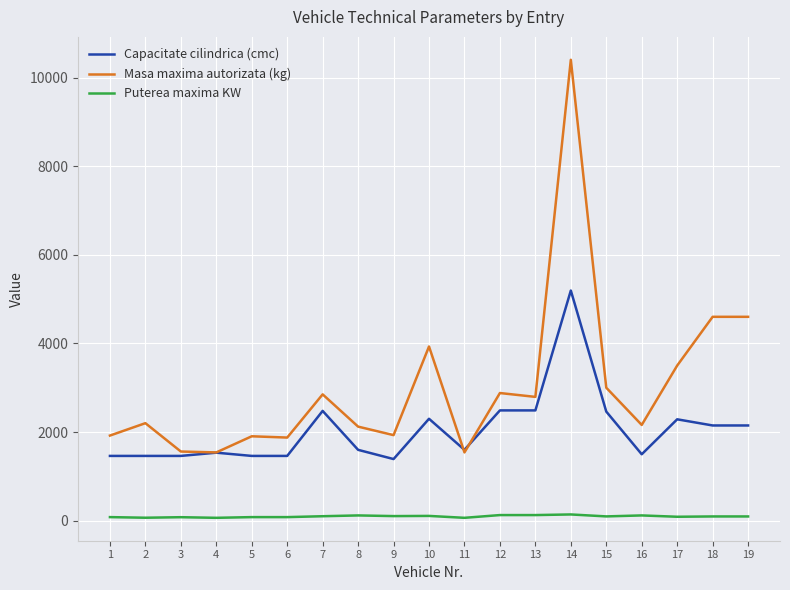

True or false: Puterea maxima KW and Masa maxima autorizata (kg) intersect in this chart.

False